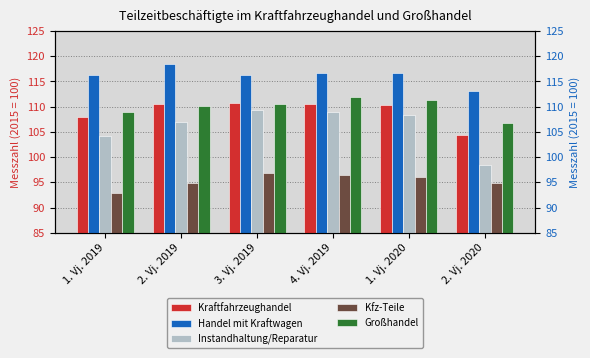

What is the difference between the maximum and minimum values in the Kraftfahrzeughandel series?

6.5